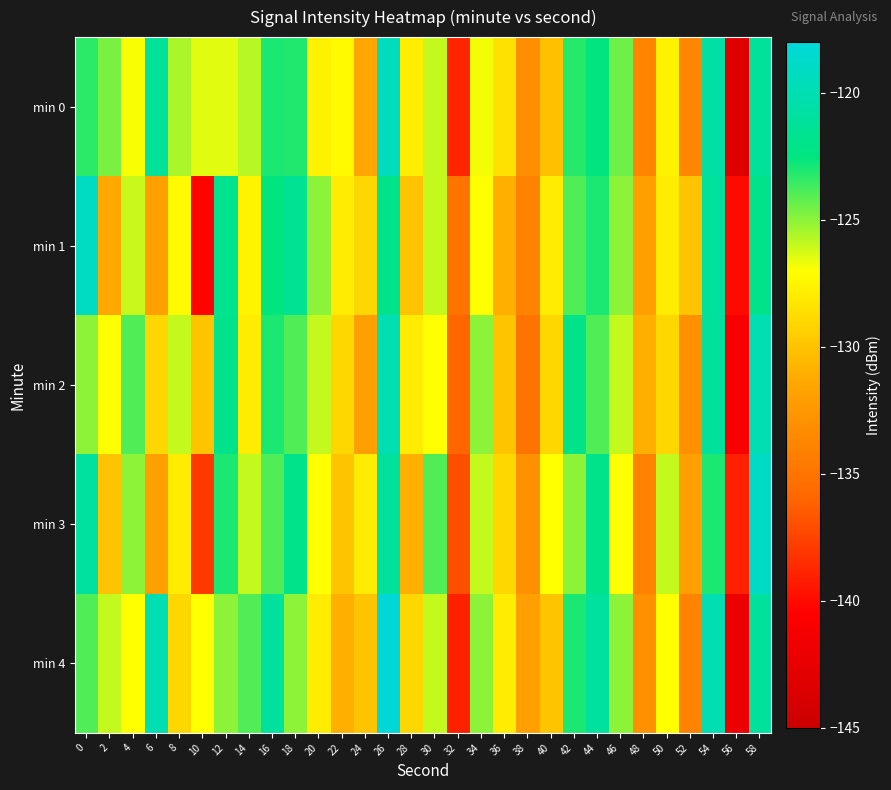

At 40, list the series in order from largest to smallest.

min 3, min 1, min 2, min 4, min 0